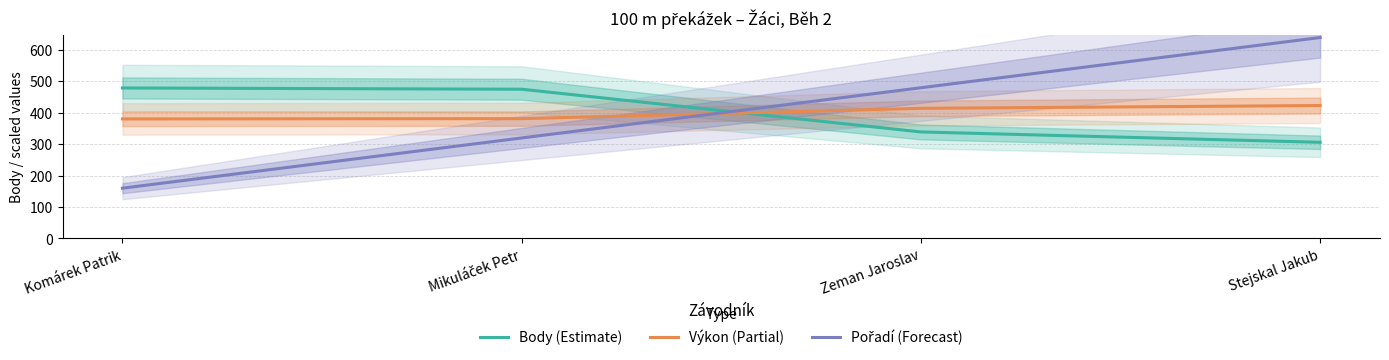

Reading right to left, what are all the values shown in this chart?

Body (Estimate): Stejskal Jakub=306.0	Zeman Jaroslav=339.0	Mikuláček Petr=475.0	Komárek Patrik=479.0
Výkon (Partial): Stejskal Jakub=423.1	Zeman Jaroslav=414.2	Mikuláček Petr=381.3	Komárek Patrik=380.4
Pořadí (Forecast): Stejskal Jakub=639.6	Zeman Jaroslav=479.7	Mikuláček Petr=319.8	Komárek Patrik=159.9